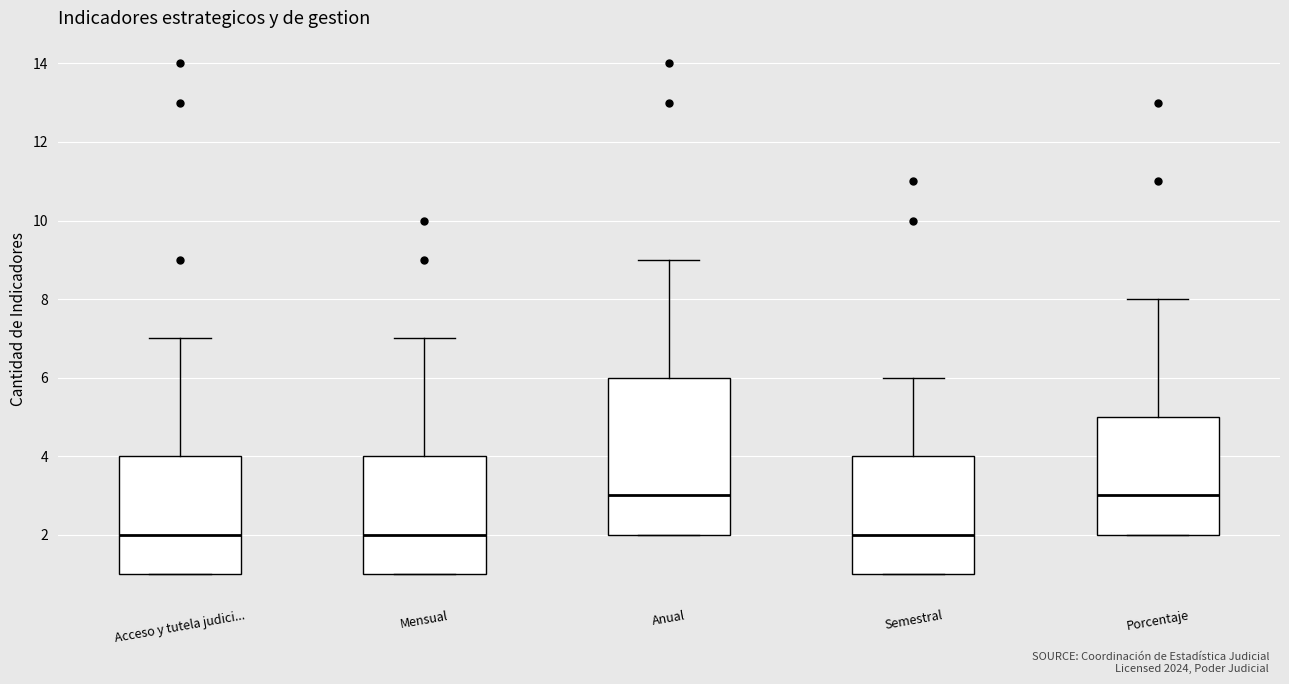

Reading left to right, read every box against the y-axis: the position of its median line, the range the box covers, and the ends of its whiskers. The values are not printed on the chart, so give them approximately, as read against the axis.

Acceso y tutela judici...: median 2, box 1 to 4, whiskers 1 to 7
Mensual: median 2, box 1 to 4, whiskers 1 to 7
Anual: median 3, box 2 to 6, whiskers 2 to 9
Semestral: median 2, box 1 to 4, whiskers 1 to 6
Porcentaje: median 3, box 2 to 5, whiskers 2 to 8